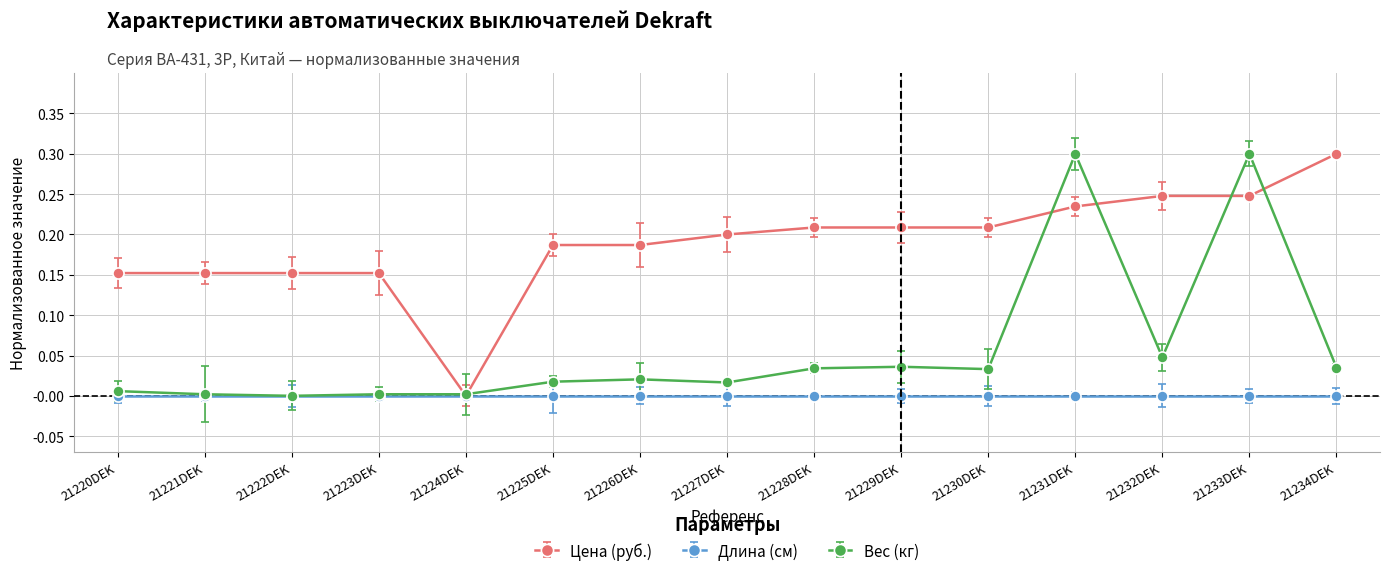

How many categories are shown in the chart?

15